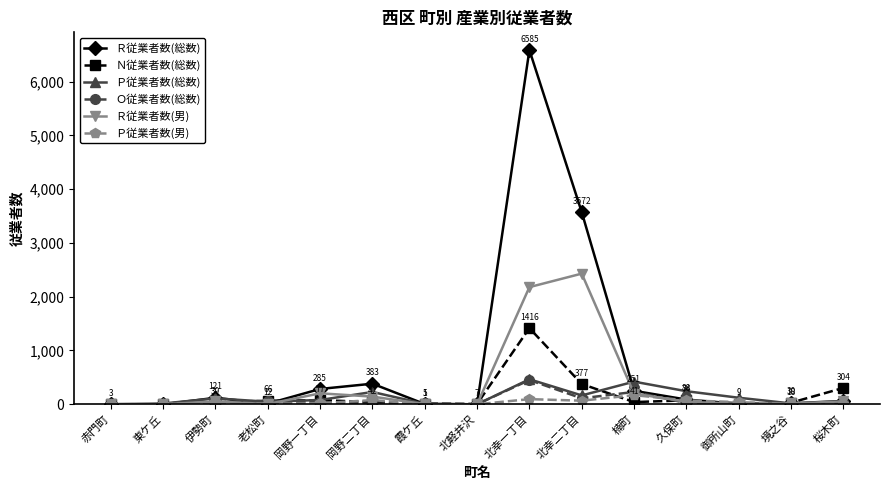

At which category is the sum across all series the highest?

北幸一丁目